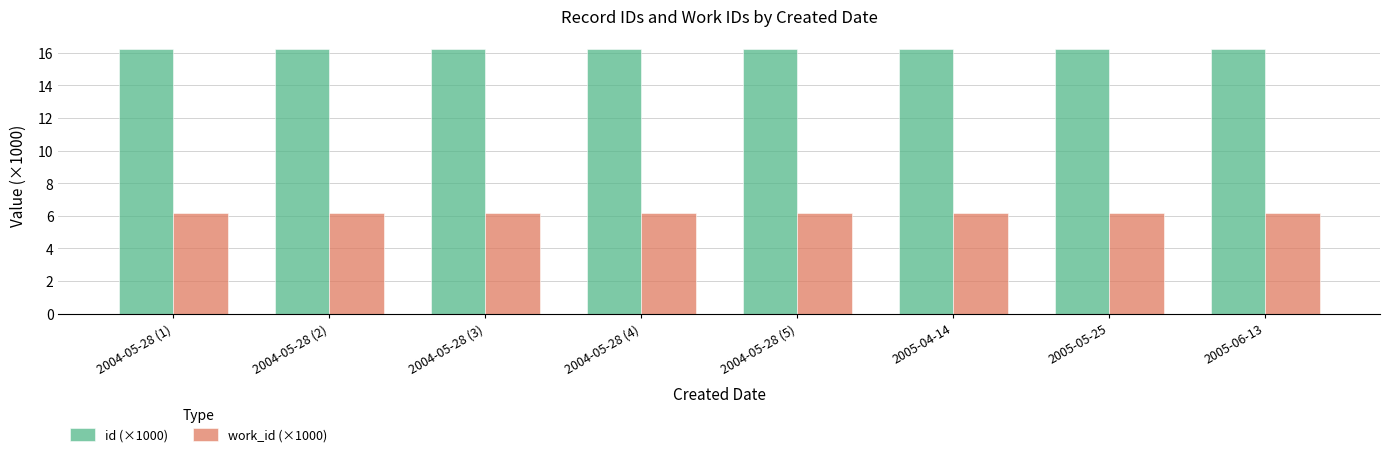

What is the label of the 3rd bar from the right?

2005-04-14